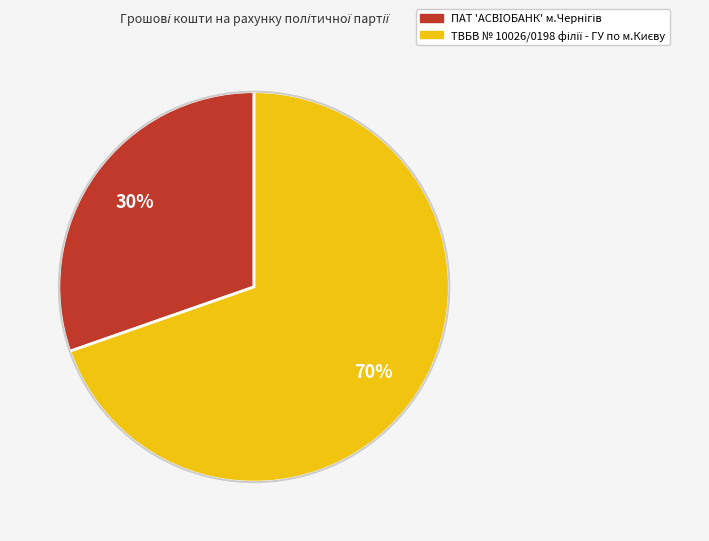

To the nearest percent, what is the average slice percentage?

50%